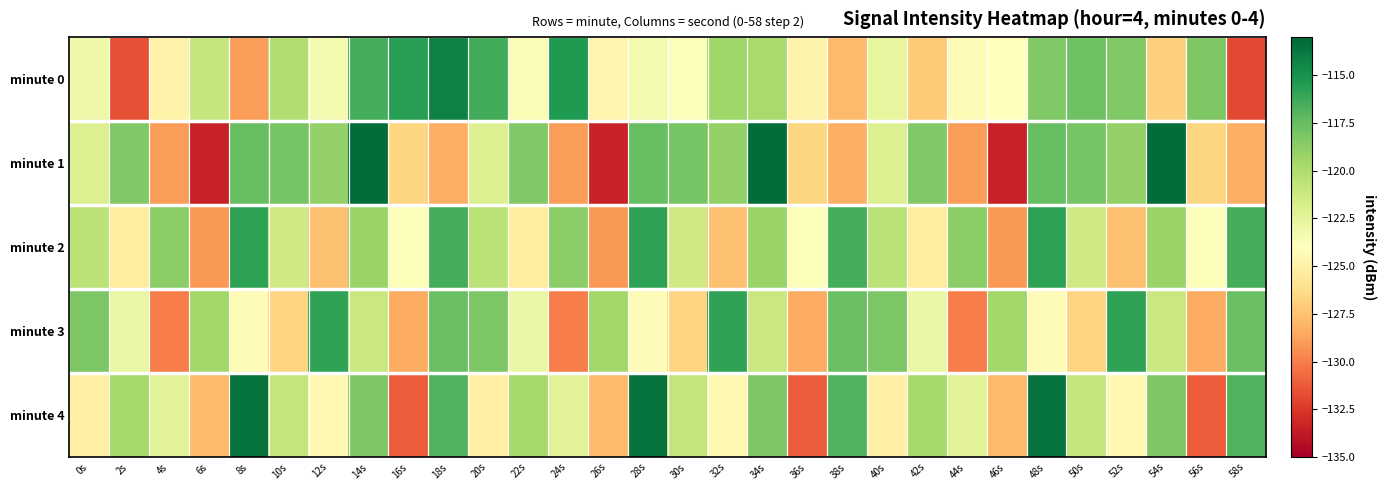

Between 52s and 56s, which is larger?

56s